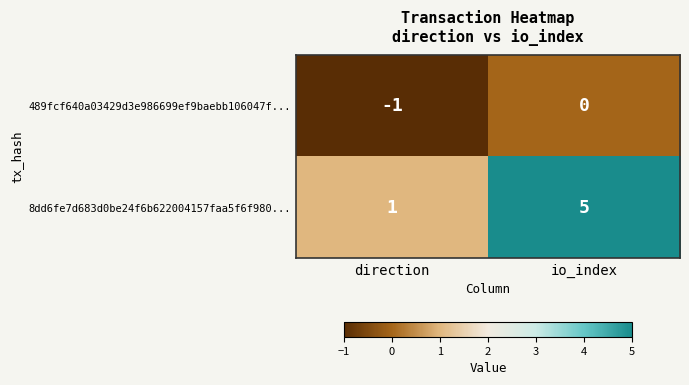

What is the difference between the 8dd6fe7d683d0be24f6b622004157faa5f6f980... values at direction and io_index?

4